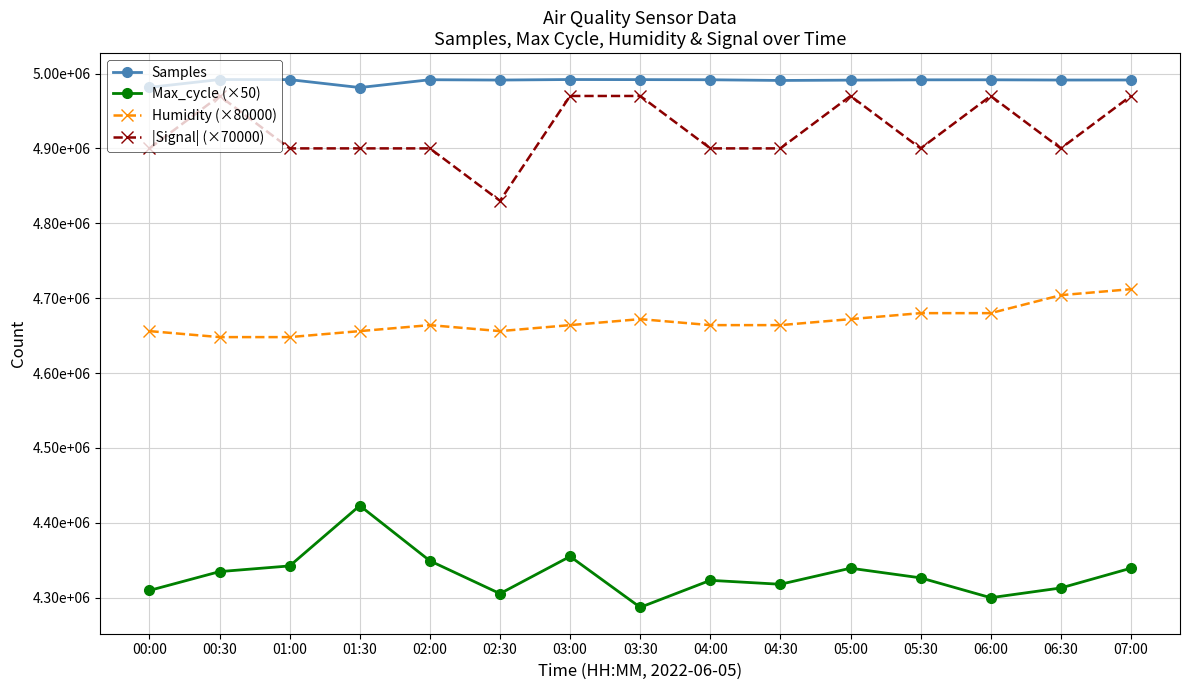

At which category is the sum across all series the highest?

07:00